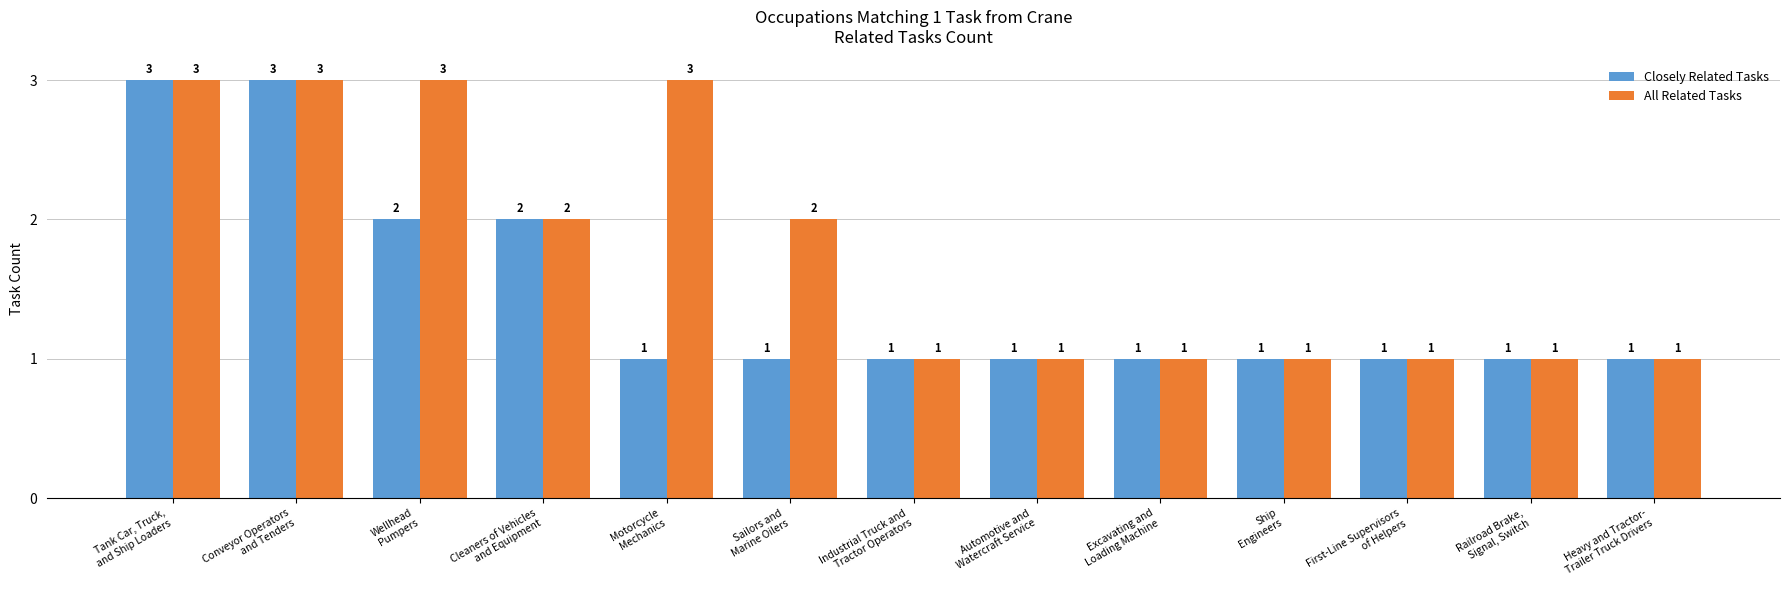

Which series has the largest total across all categories?

All Related Tasks